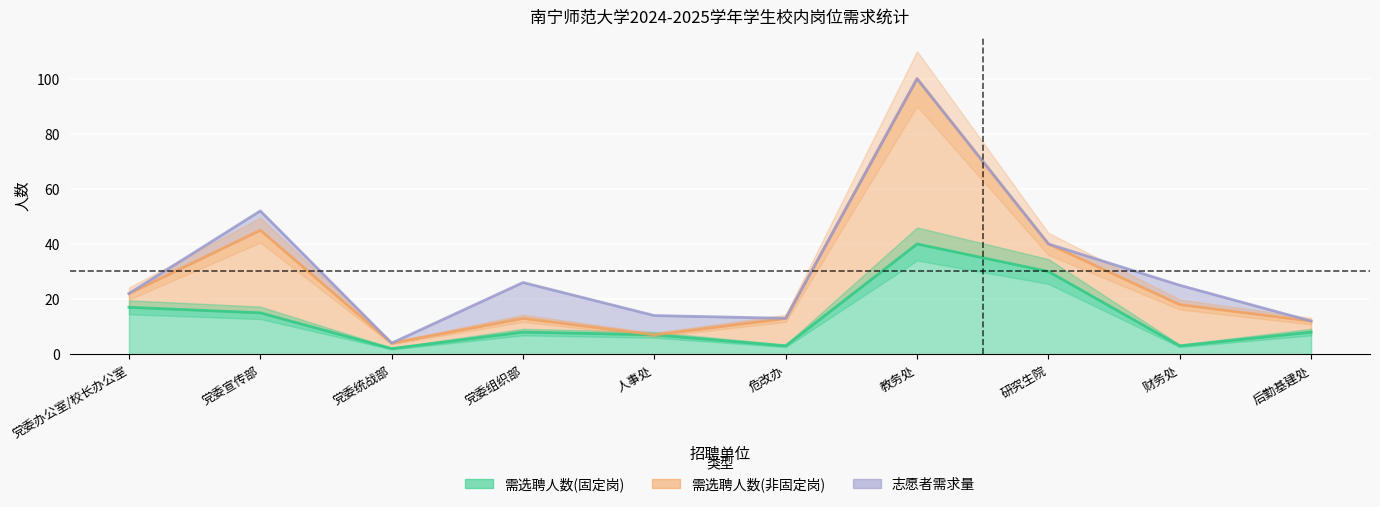

Between 党委统战部 and 教务处, which is larger?

教务处